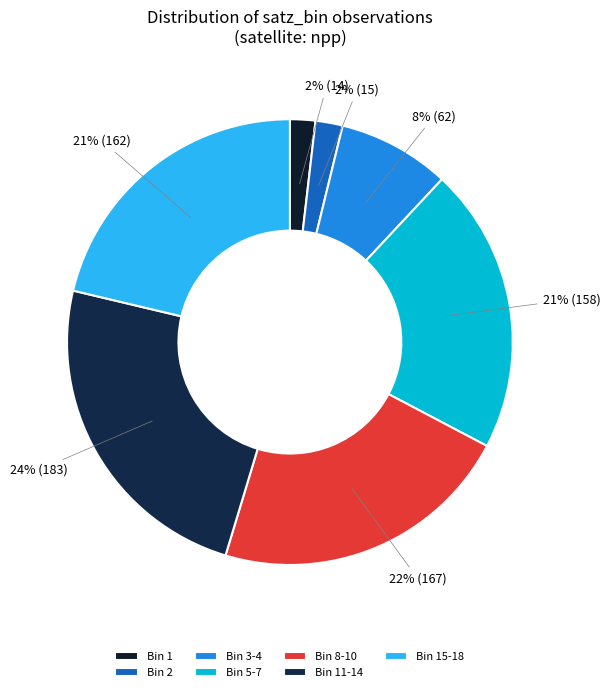

Which has a higher value, Bin 2 or Bin 11-14?

Bin 11-14